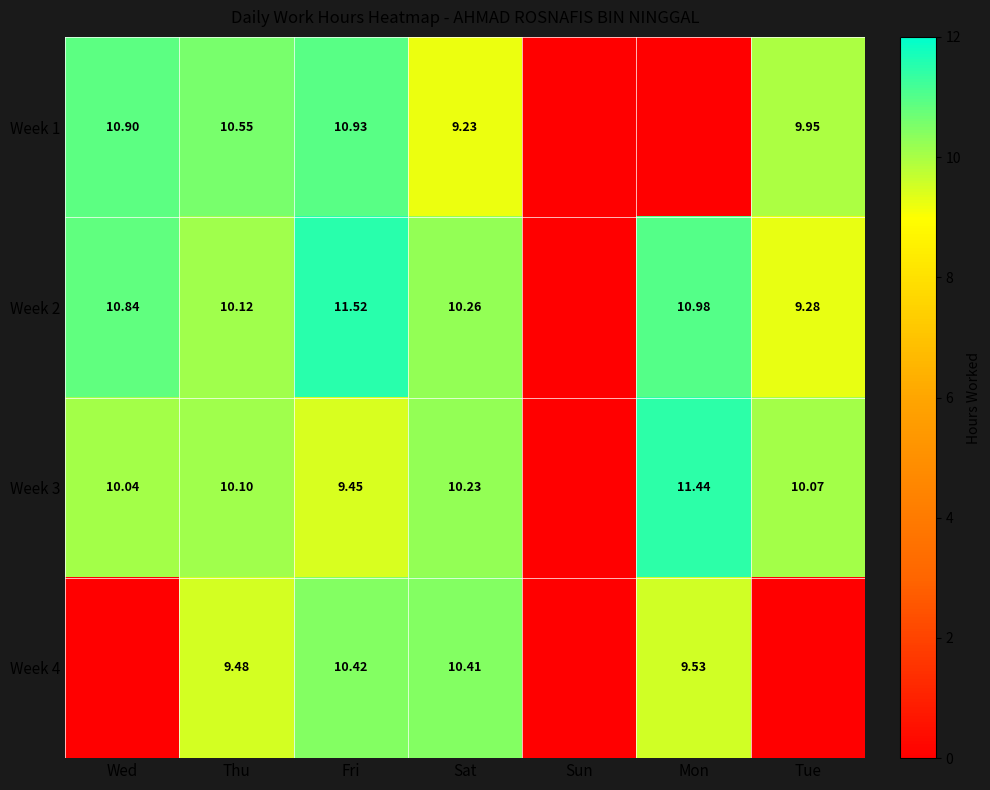

The Week 1 series shows 9.9 at Tue. True or false?

True